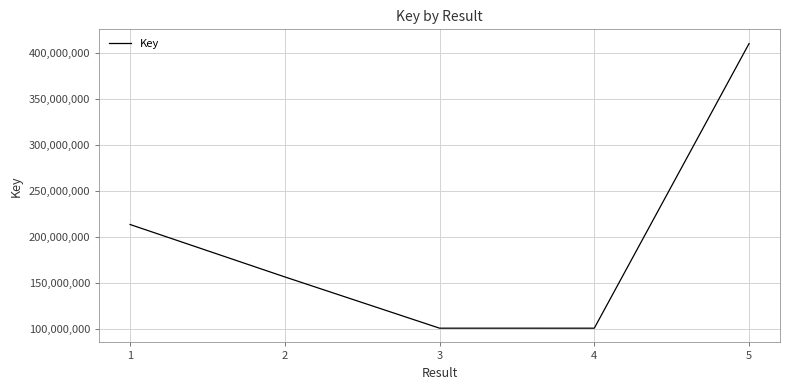

What is the maximum value shown in the chart?

410049461